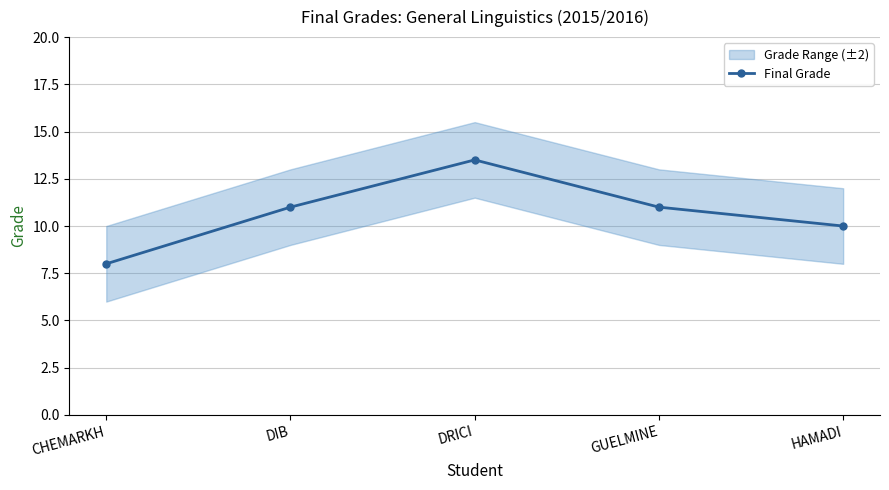

Does the chart have visible grid lines?

Yes